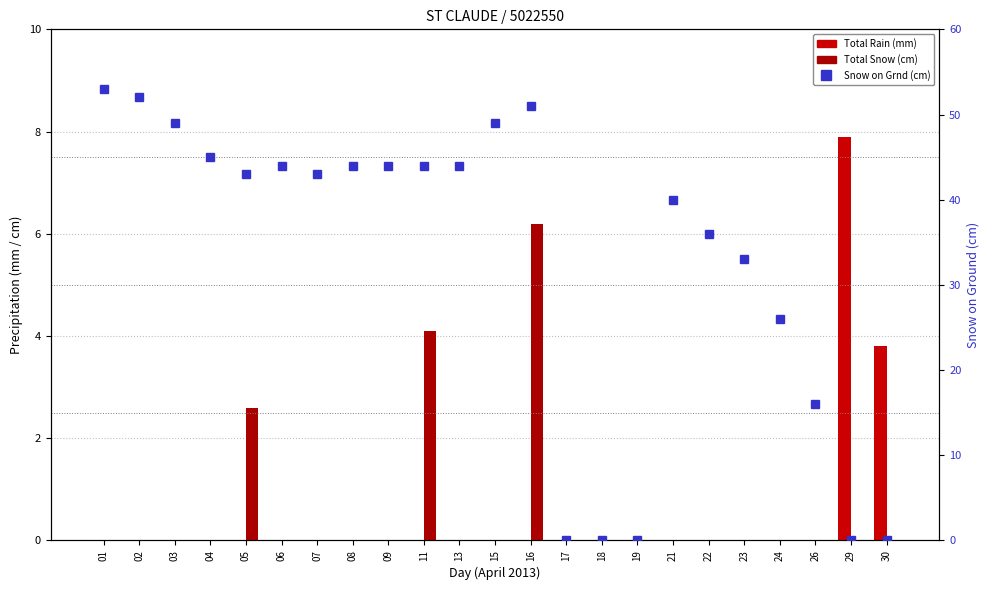

How many values in Total Snow (cm) are above zero?

3